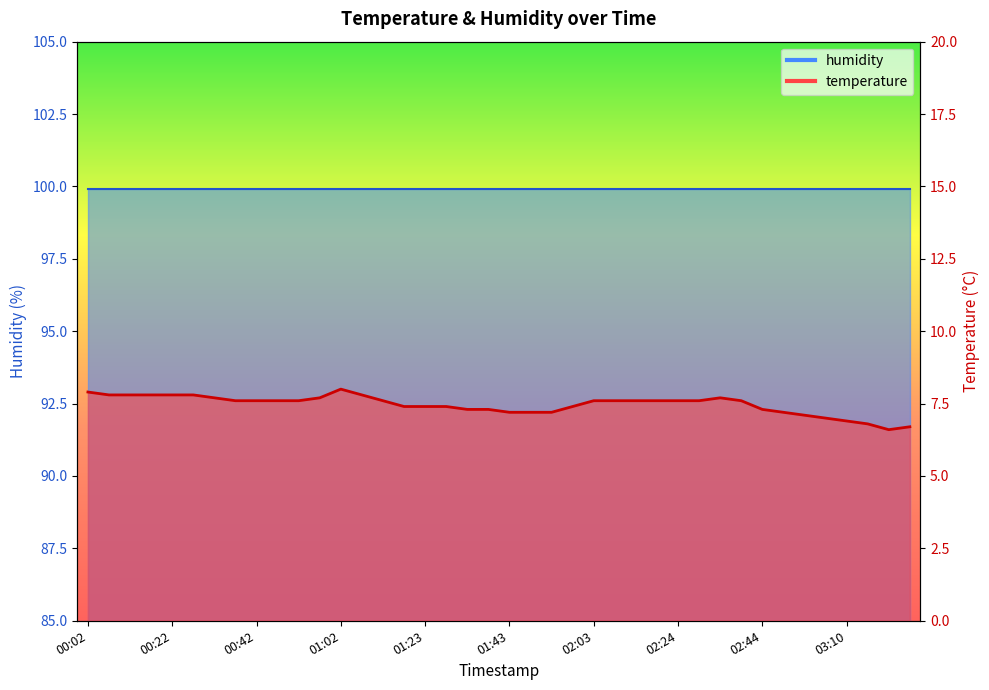

How many interior local valleys (lower than both neighbors) does the data have?

1